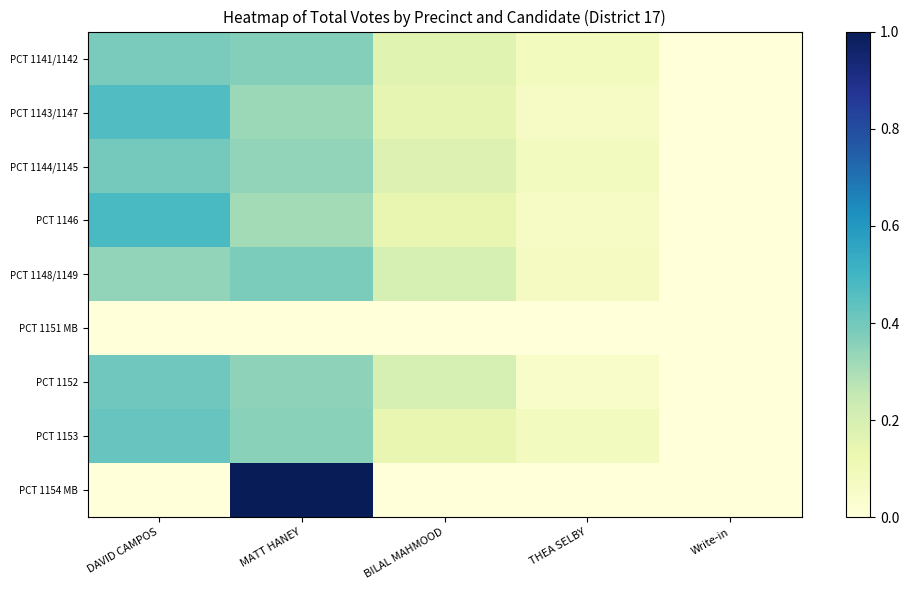

List the series in order of their peak value, lowest first.

PCT 1151 MB, PCT 1148/1149, PCT 1141/1142, PCT 1144/1145, PCT 1152, PCT 1153, PCT 1143/1147, PCT 1146, PCT 1154 MB